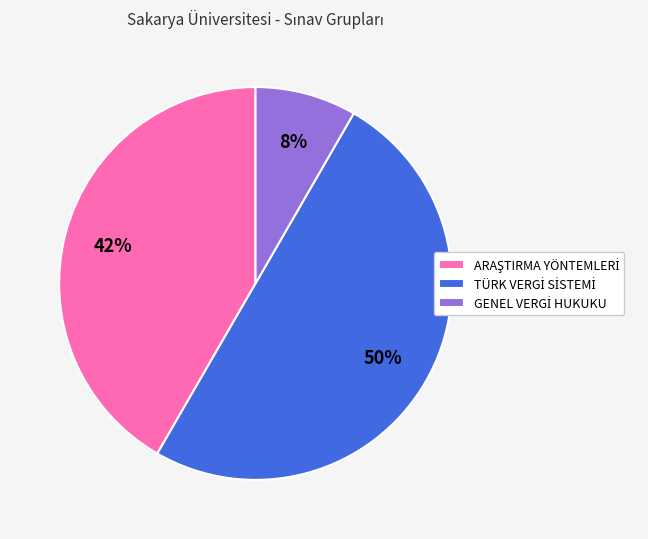

To the nearest percent, what is the average slice percentage?

33%